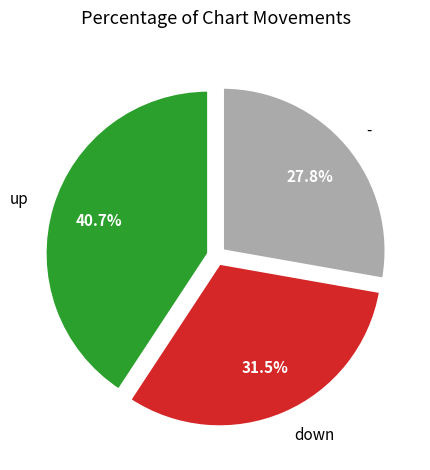

What is the total percentage of - and up?

68.5%